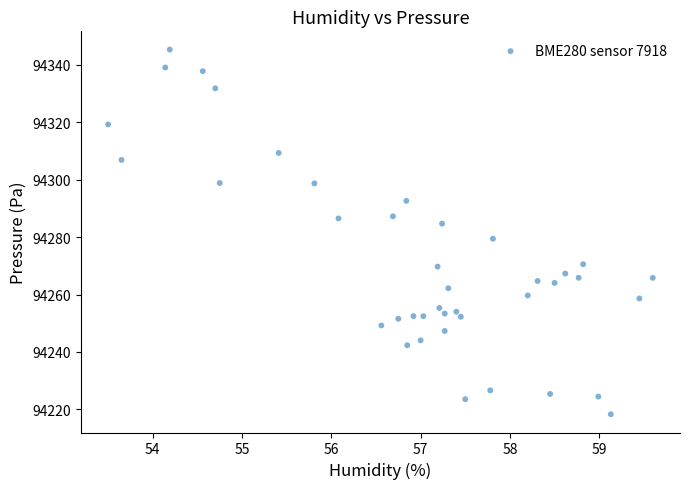

What Y value in the scatter plot is closest to 94281?

94279.4